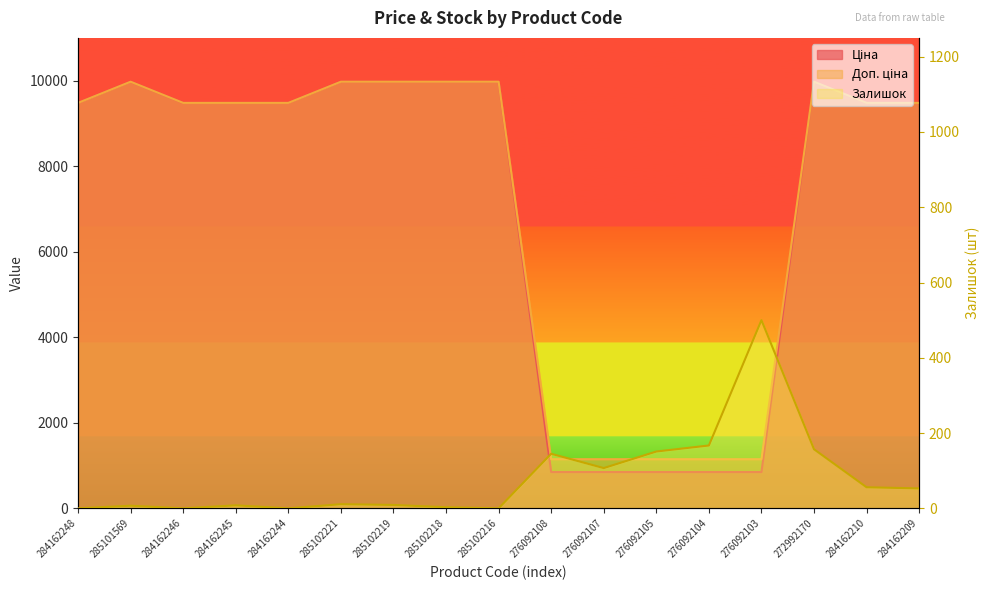

The Ціна series shows 1335.2 at 276092104. True or false?

False